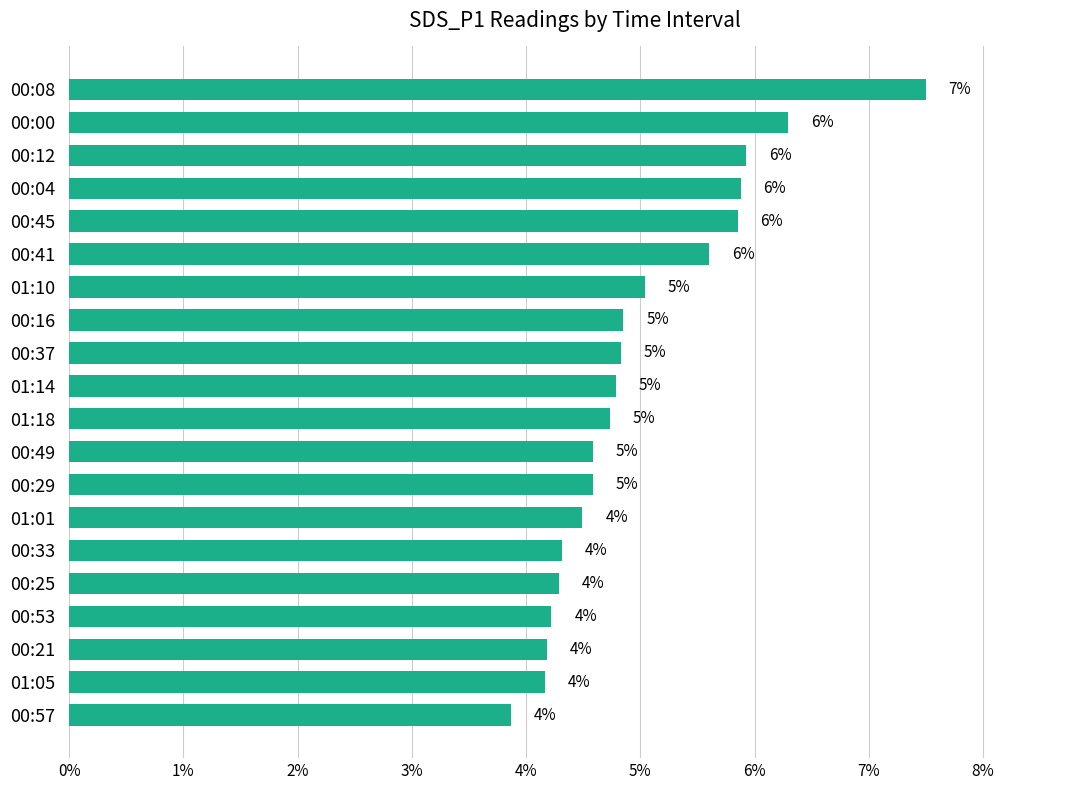

What is the sum of all values?

100.0